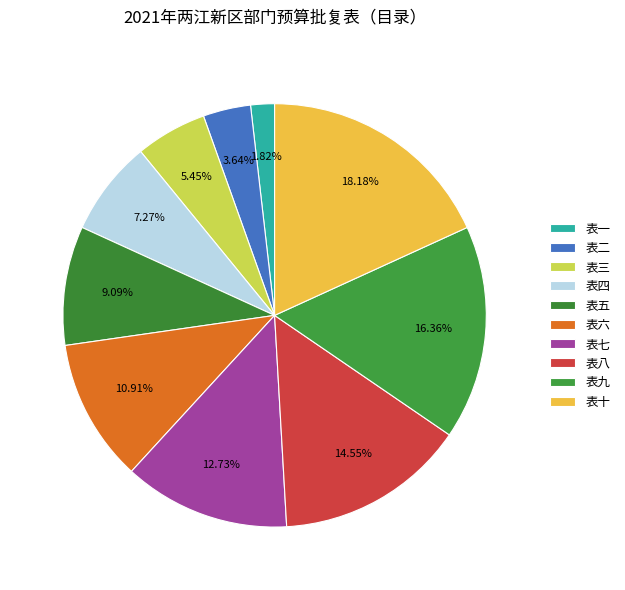

How many slices are in this pie chart?

10